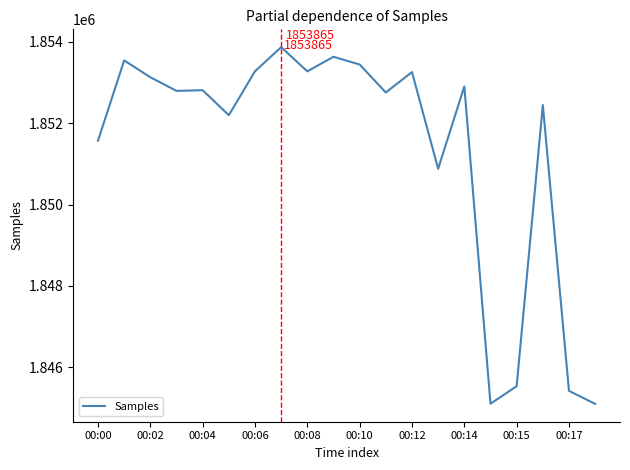

How many values are below 1852808?

10